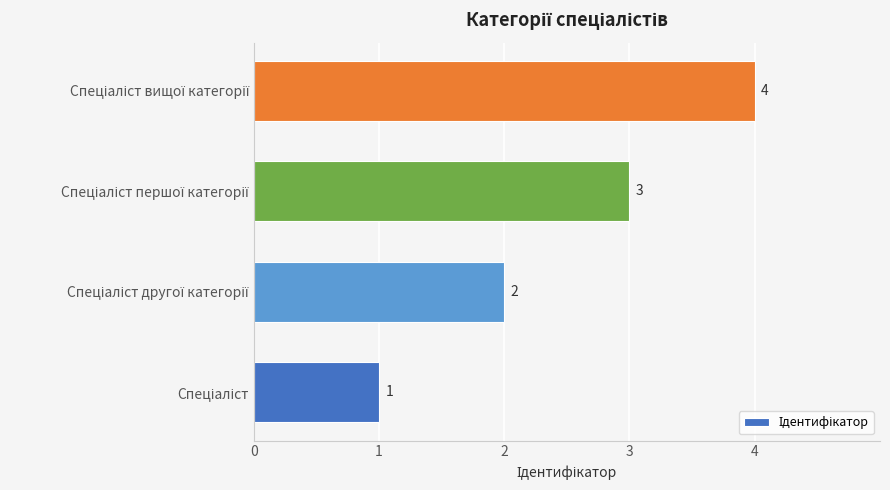

How many values are below 3?

2